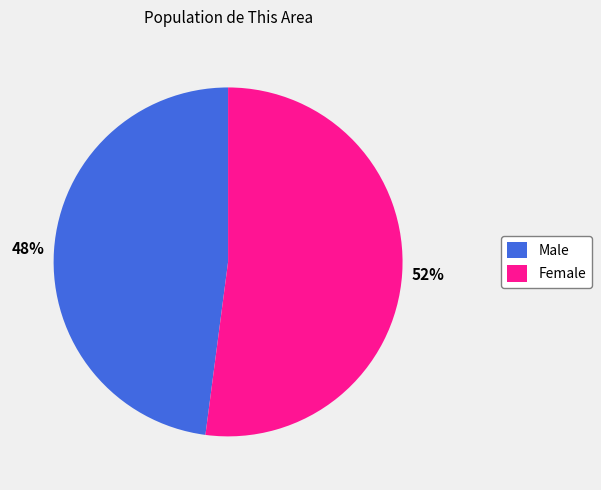

Does Female represent more than half of the total?

Yes